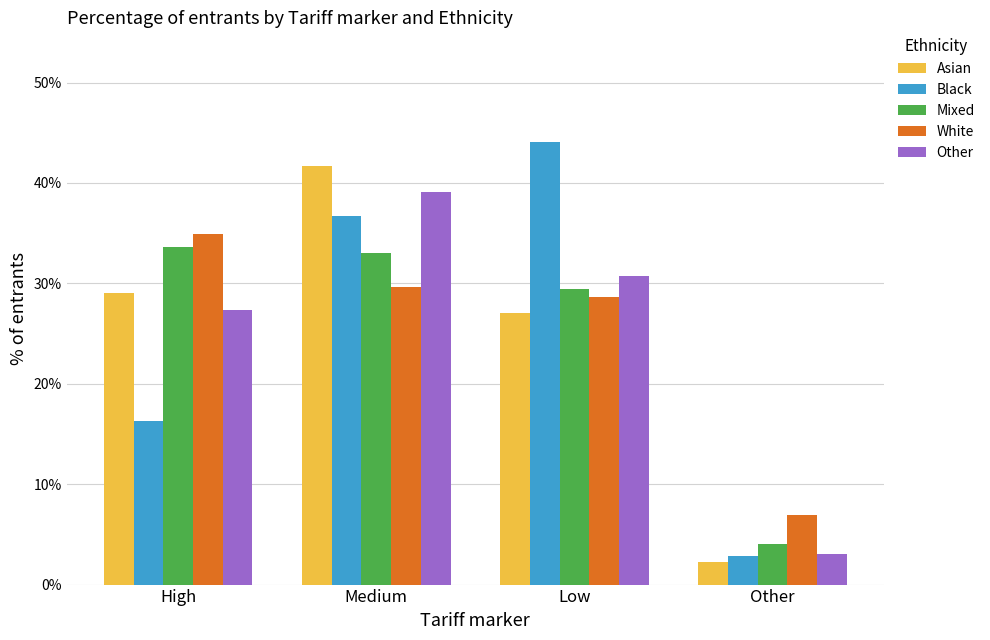

How many bars are there in total?

20